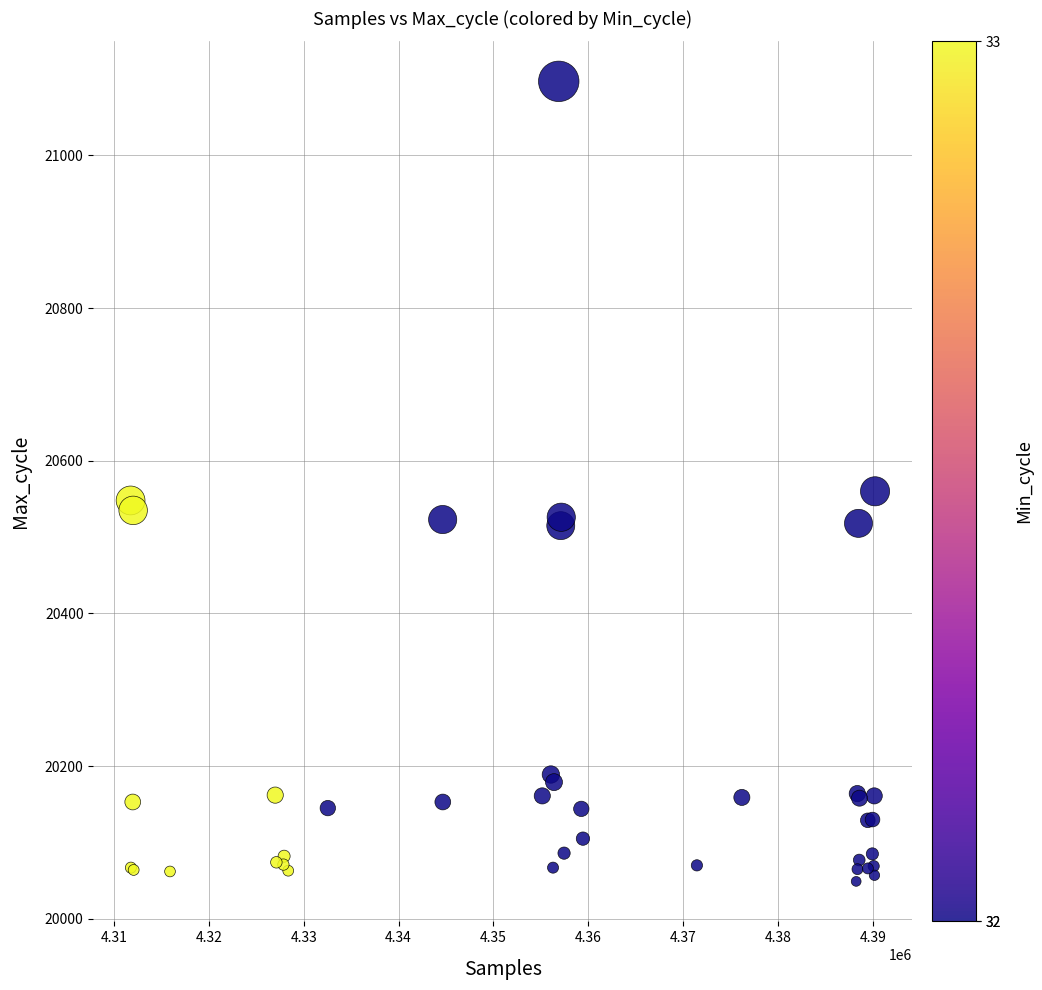

What Y value in the scatter plot is closest to 20573?

20560